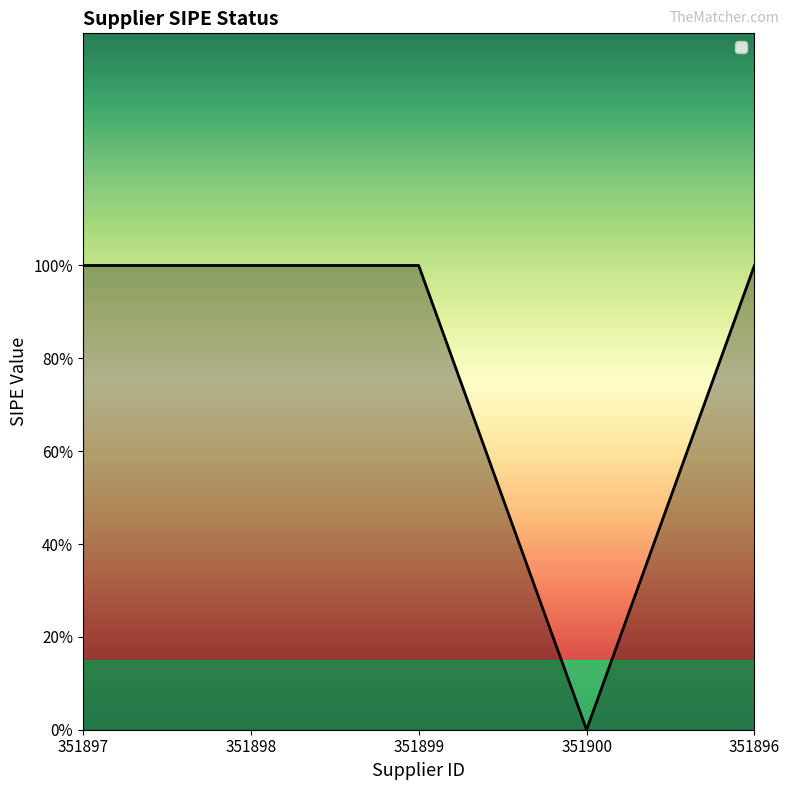

Does the chart display data point markers on the line(s)?

No